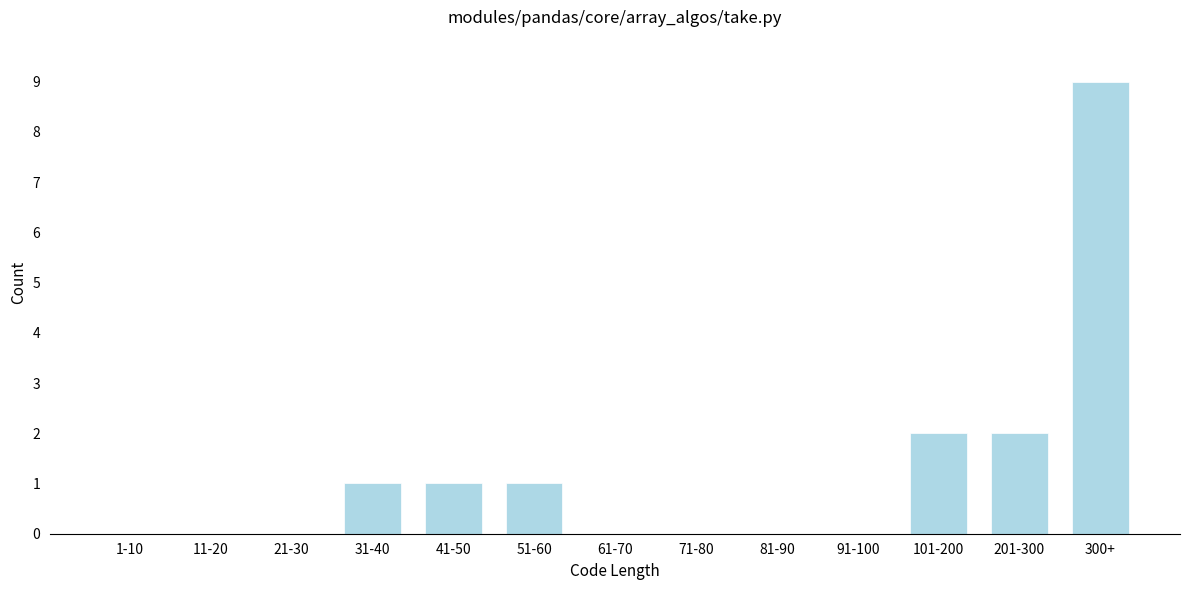

Reading right to left, list all the values displayed in this chart.

300+=9	201-300=2	101-200=2	91-100=0	81-90=0	71-80=0	61-70=0	51-60=1	41-50=1	31-40=1	21-30=0	11-20=0	1-10=0